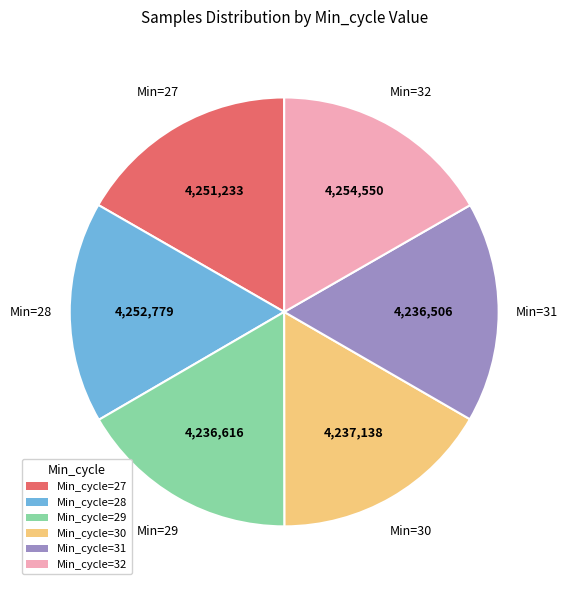

Is it true that Min_cycle=31 is 17% of the pie?

True